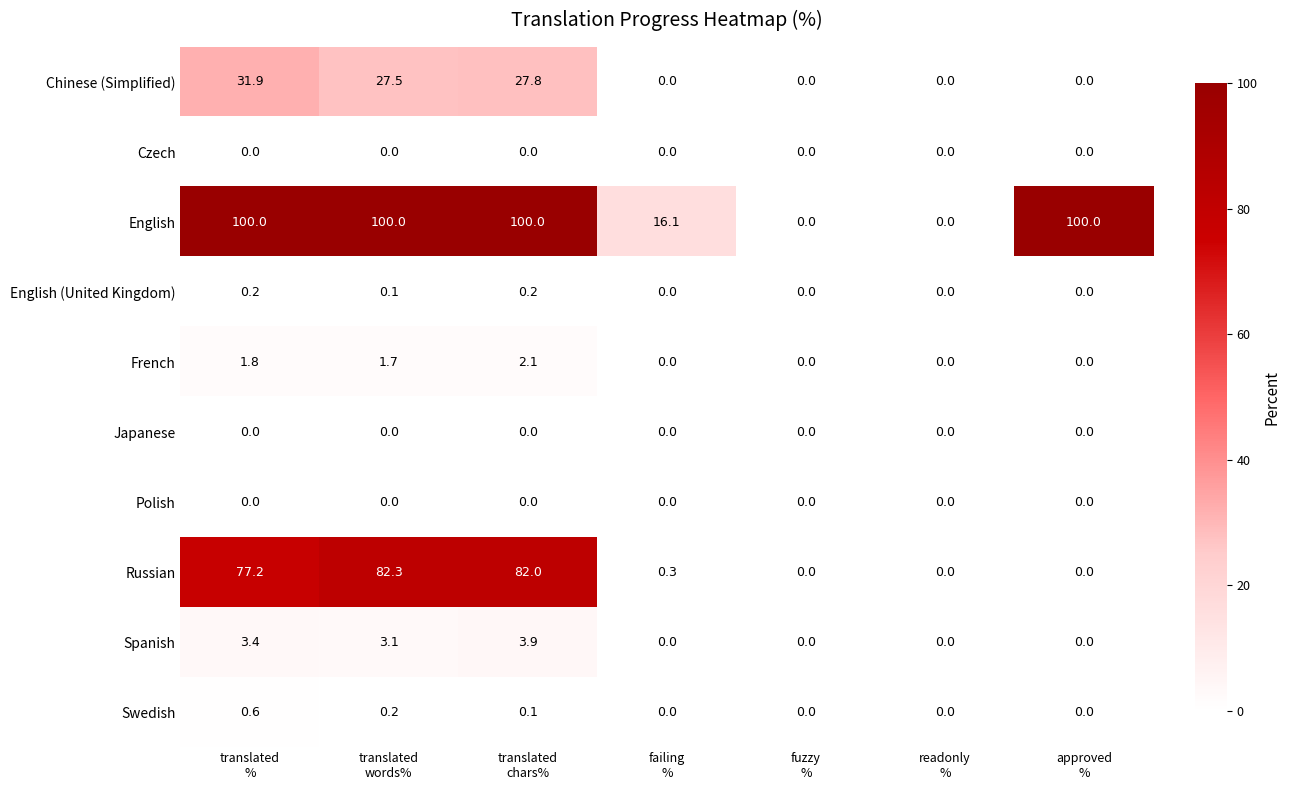

How many categories are shown in the chart?

7